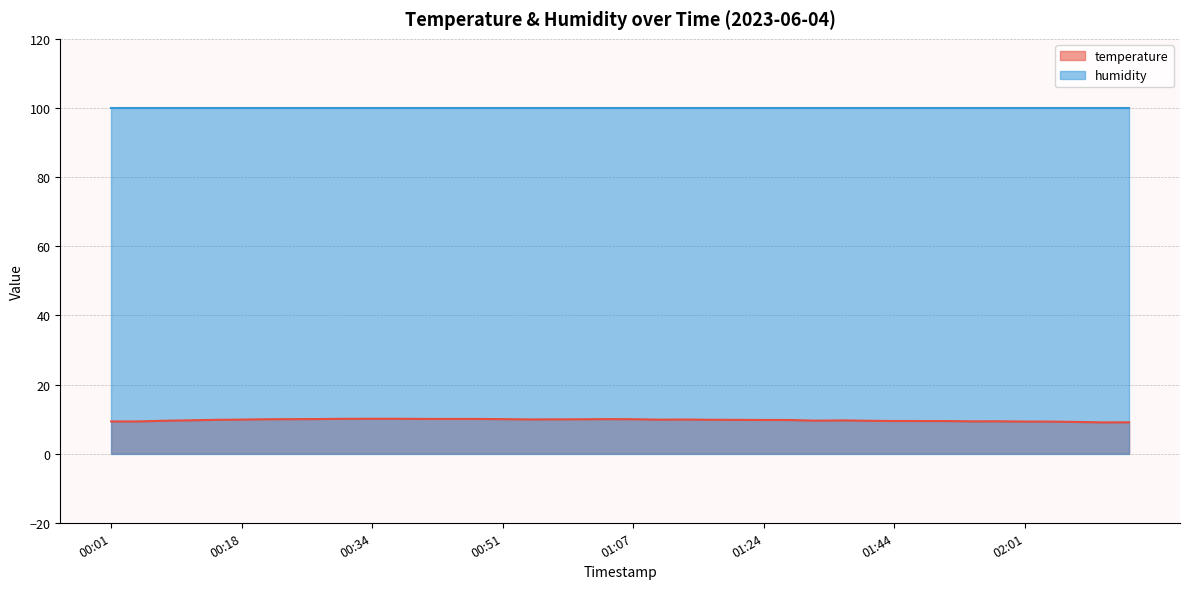

Reading left to right, extract all data points from this chart.

00:01=9.3	00:04=9.3	00:08=9.5	00:11=9.6	00:14=9.8	00:18=9.8	00:21=9.9	00:24=10.0	00:27=10.0	00:31=10.1	00:34=10.1	00:37=10.1	00:41=10.0	00:44=10.0	00:47=10.0	00:51=10.0	00:54=9.9	00:57=9.9	01:00=9.9	01:04=10.0	01:07=10.0	01:11=9.8	01:14=9.9	01:17=9.8	01:21=9.8	01:24=9.7	01:27=9.7	01:31=9.5	01:34=9.6	01:38=9.5	01:44=9.4	01:48=9.4	01:51=9.4	01:55=9.3	01:58=9.4	02:01=9.3	02:05=9.3	02:08=9.2	02:15=9.0	02:18=9.1